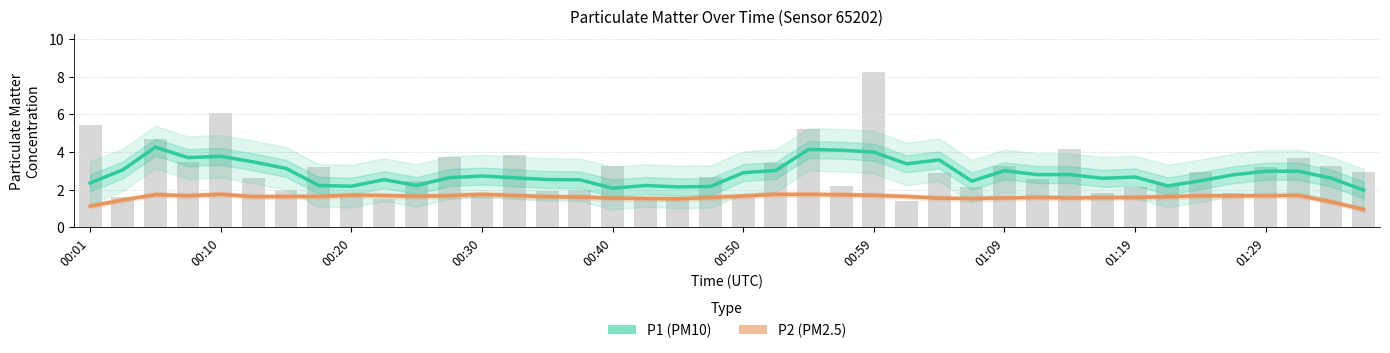

Is the value of P2 (PM2.5) at 31 greater than the value of P1 (PM10) at 27?

No